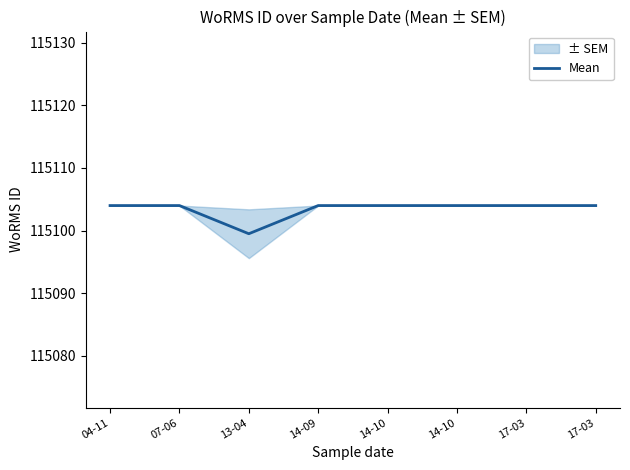

Reading left to right, what are all the values shown in this chart?

04-11=115104.0	07-06=115104.0	13-04=115099.5	14-09=115104.0	14-10=115104.0	14-10=115104.0	17-03=115104.0	17-03=115104.0